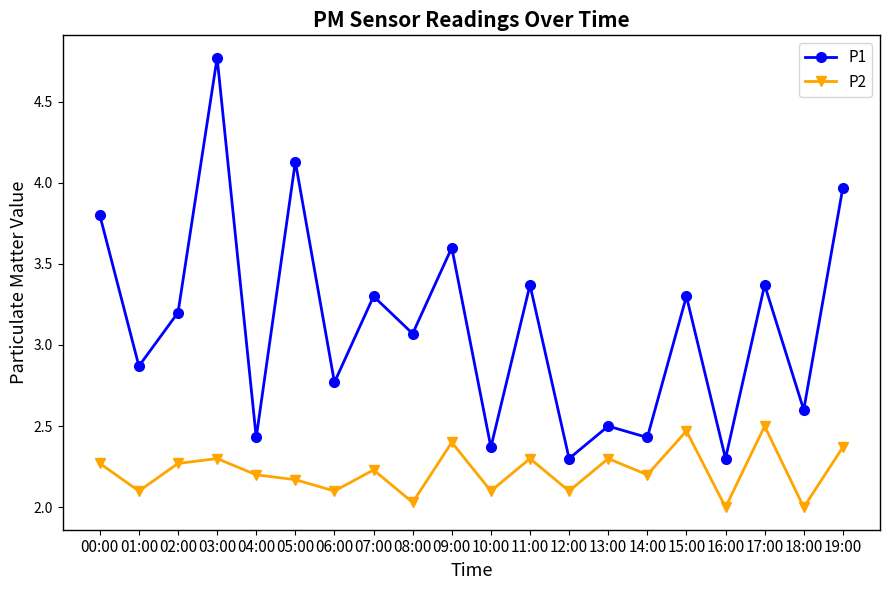

Which series has the largest range (max minus min)?

P1